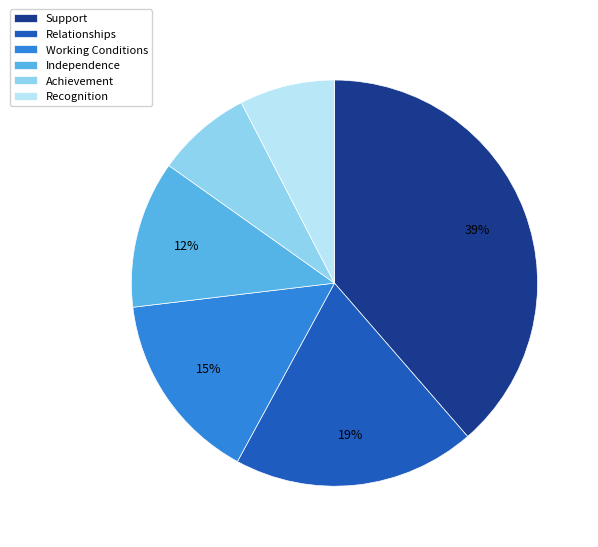

Combined, do Relationships and Support account for over 50%?

Yes